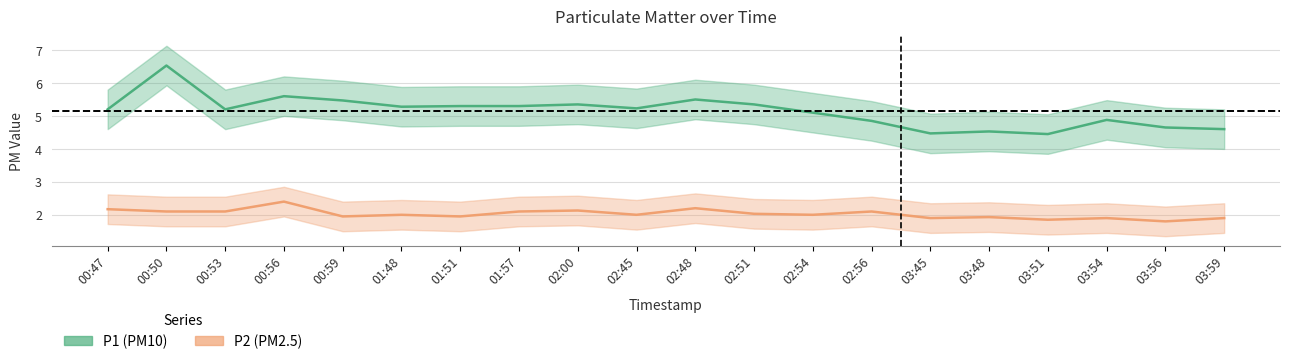

The P1 series shows 7.6 at 02:48. True or false?

False